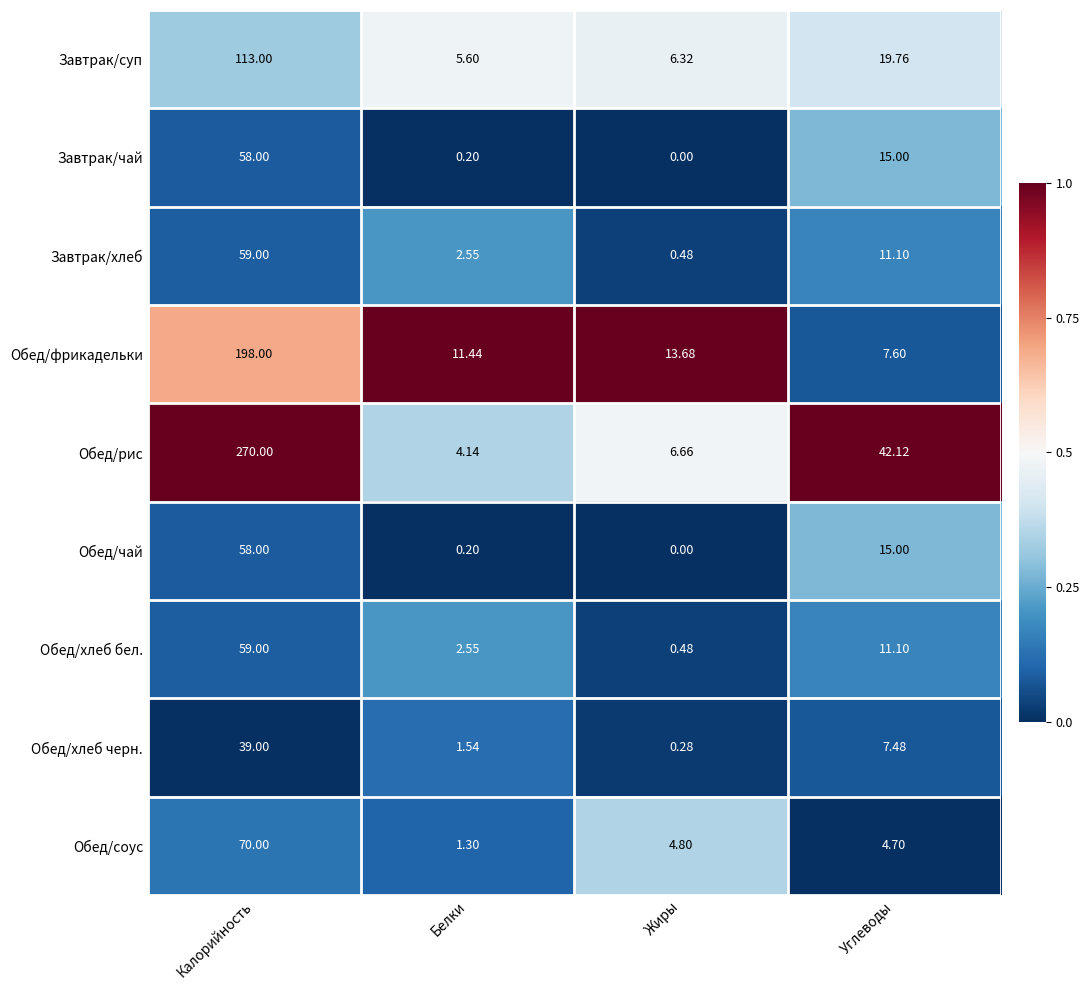

Is the value of Обед/фрикадельки at Белки greater than the value of Обед/рис at Белки?

Yes